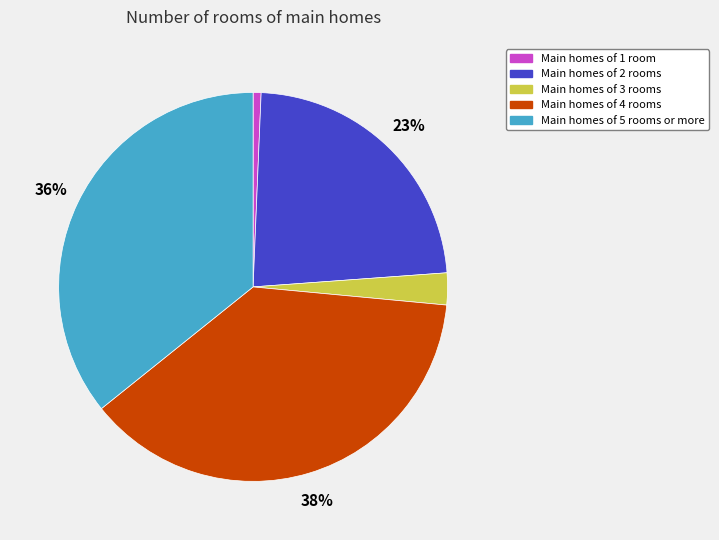

To the nearest percent, what is the average slice percentage?

20%